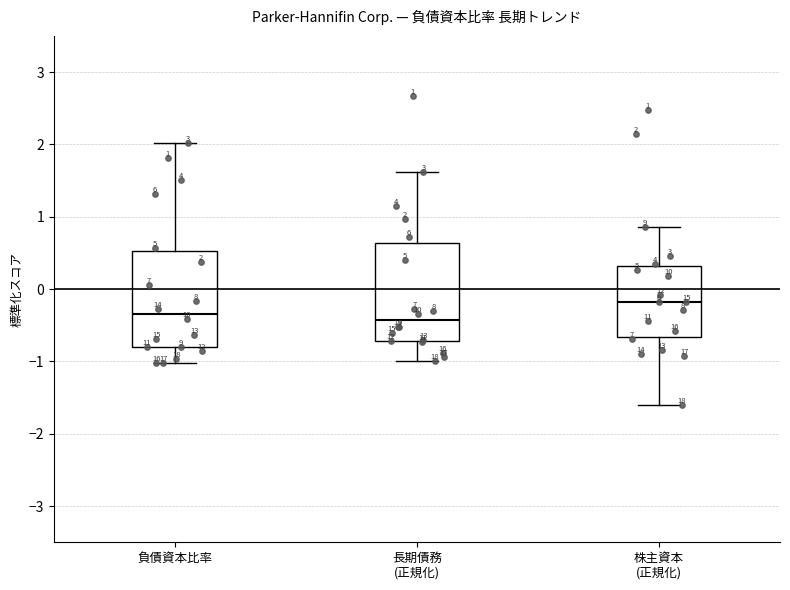

Which box's median line is the highest?

株主資本 (正規化)